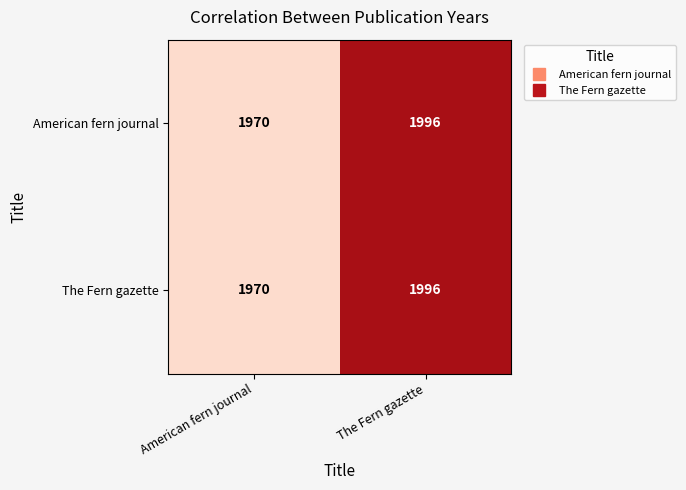

Is the value of American fern journal at The Fern gazette greater than the value of The Fern gazette at American fern journal?

Yes